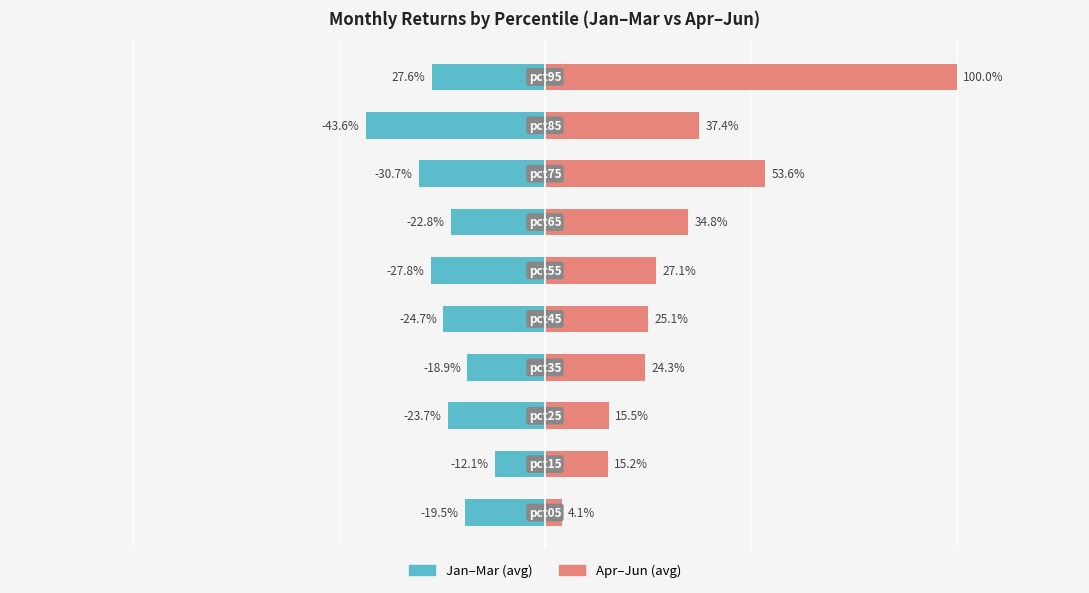

Is it true that Jan-Mar (avg) equals -22.8 at 6?

True